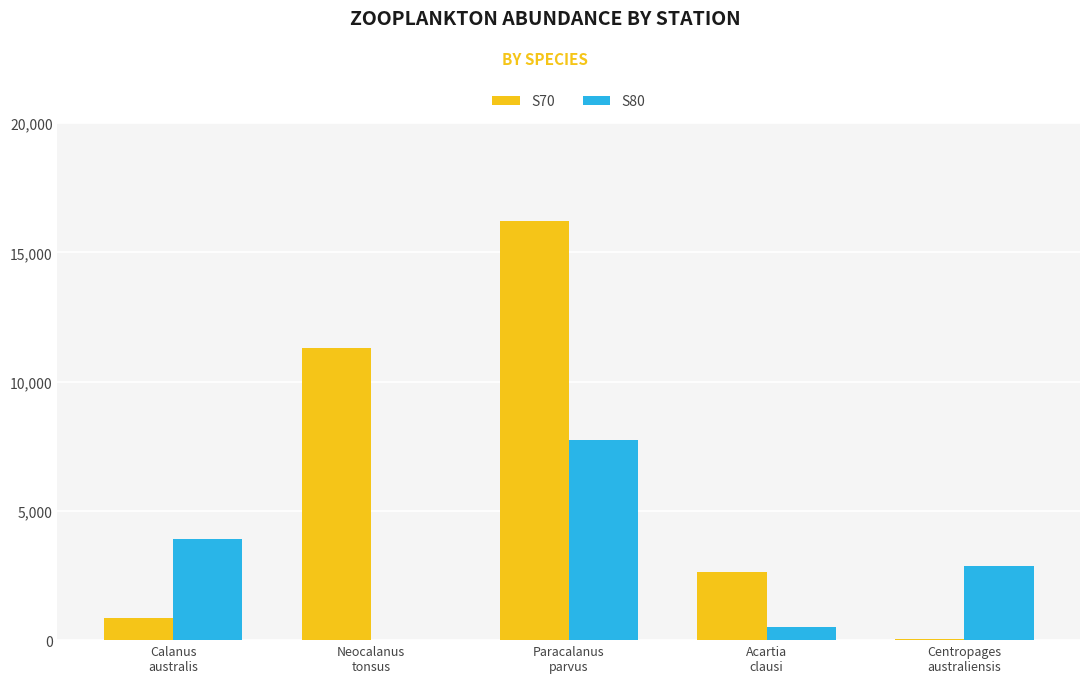

Is it true that S80 equals 2850 at Centropages
australiensis?

True